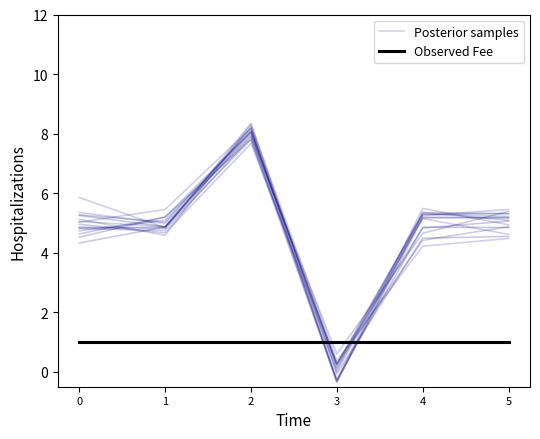

Rank the series by their average value, from lowest to highest.

Observed Fee, Posterior samples